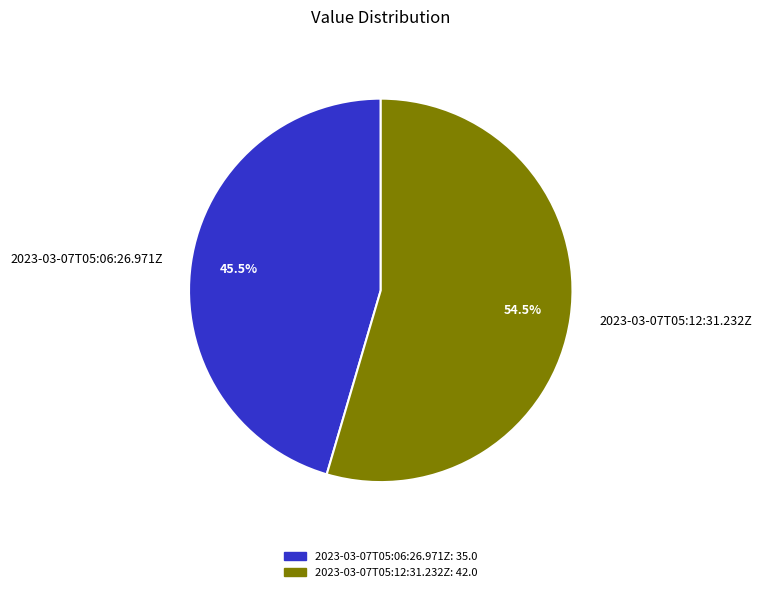

Is there any slice that represents more than half of the pie?

Yes